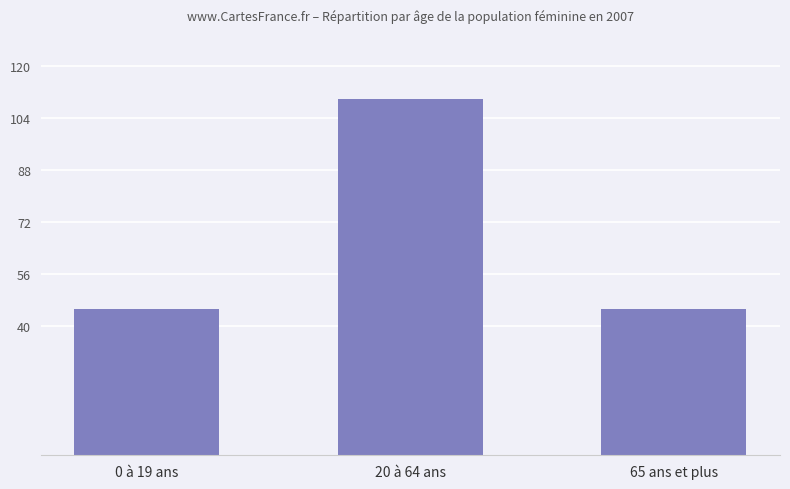

Approximately how many times larger is the value at 65 ans et plus compared to 20 à 64 ans?

0.4